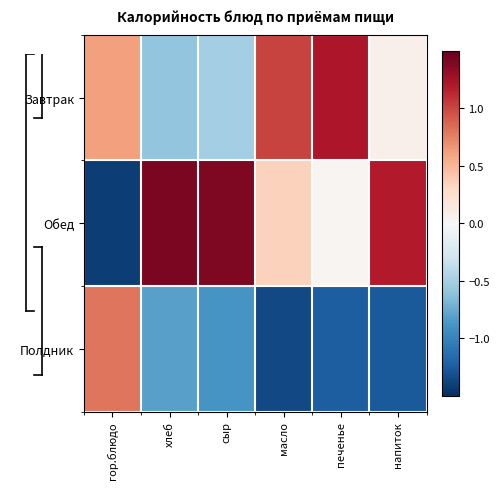

What is the spread (max minus min) of values at хлеб?

2.2